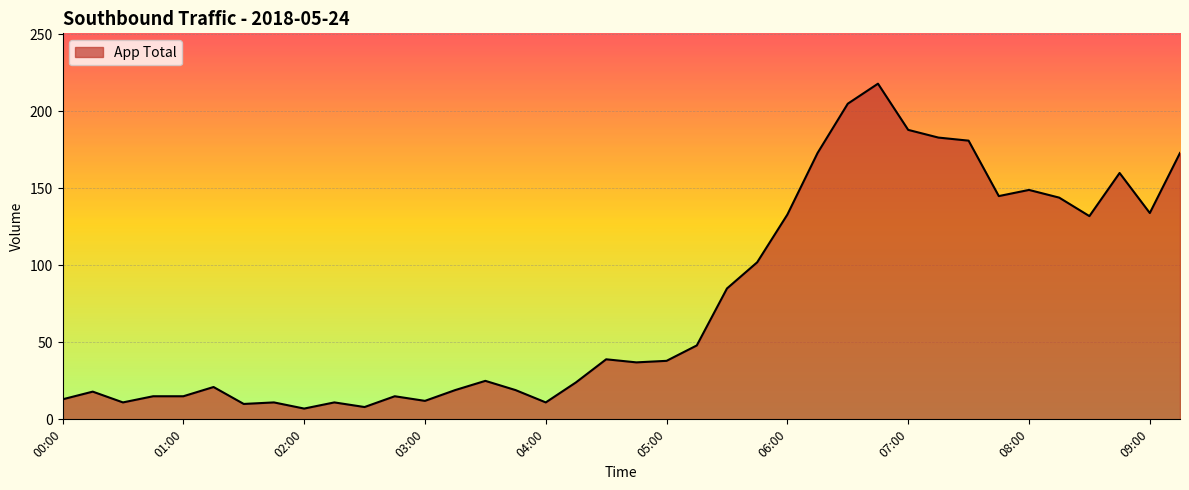

What is the maximum value shown in the chart?

218